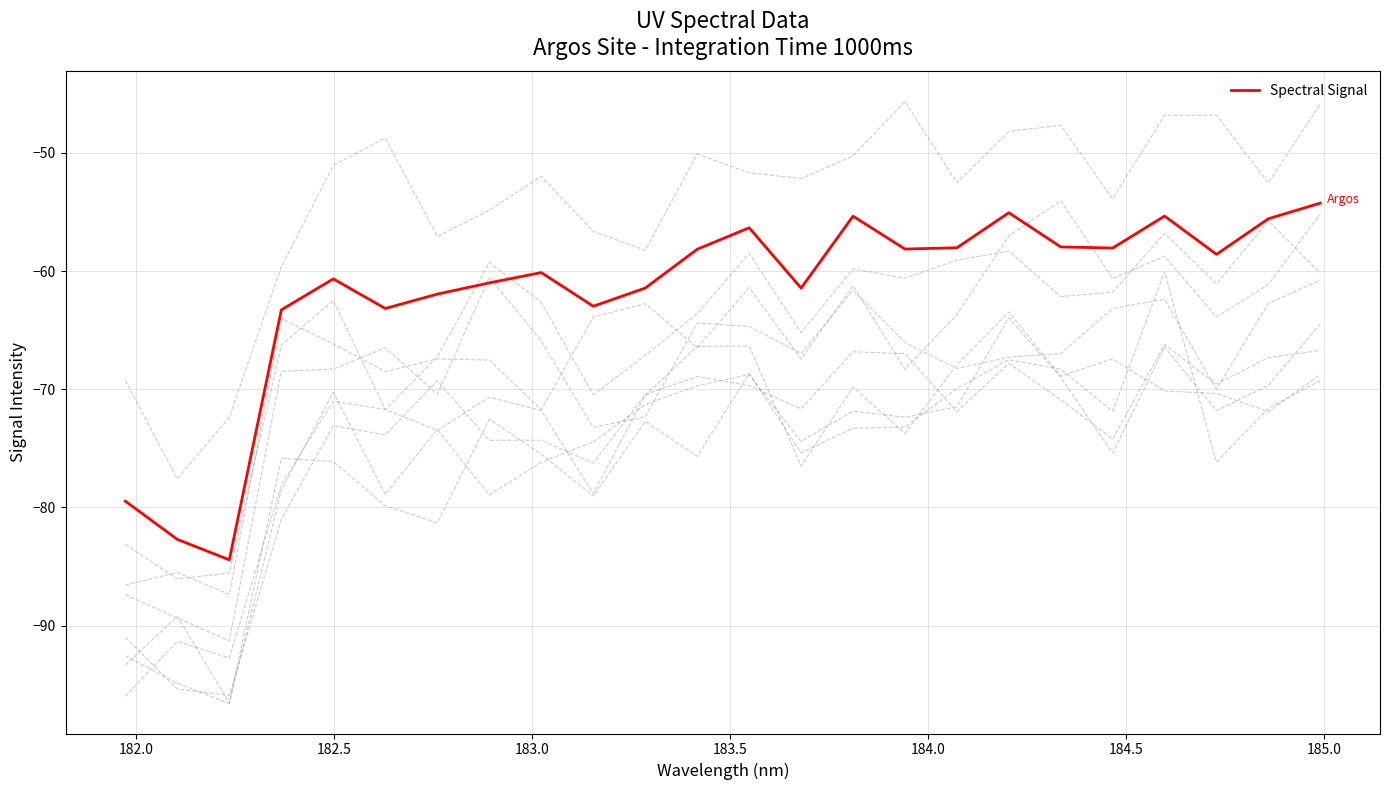

The value at 19 is -101.8. True or false?

False